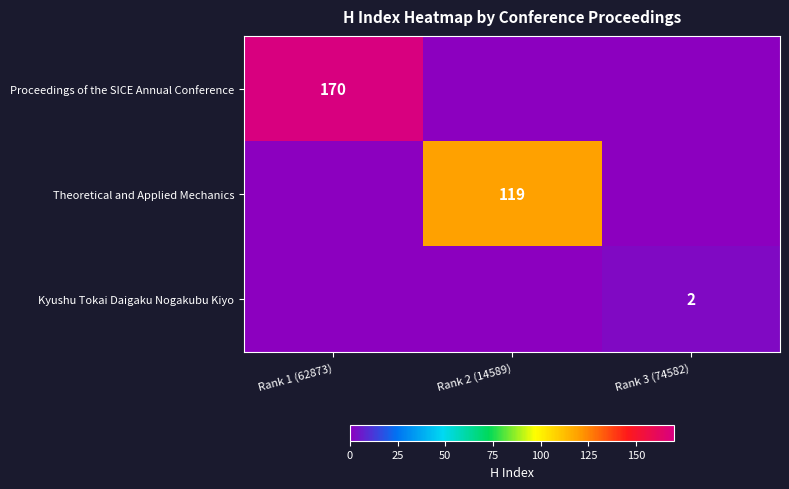

At which category is the sum across all series the highest?

Rank 1 (62873)